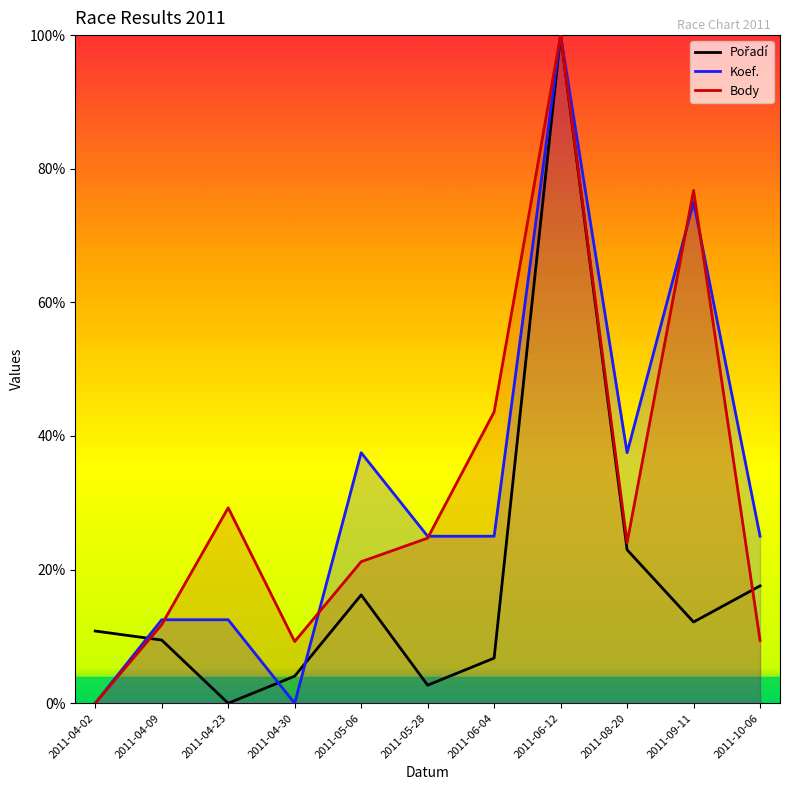

What is the sum of all Body values?

3.5